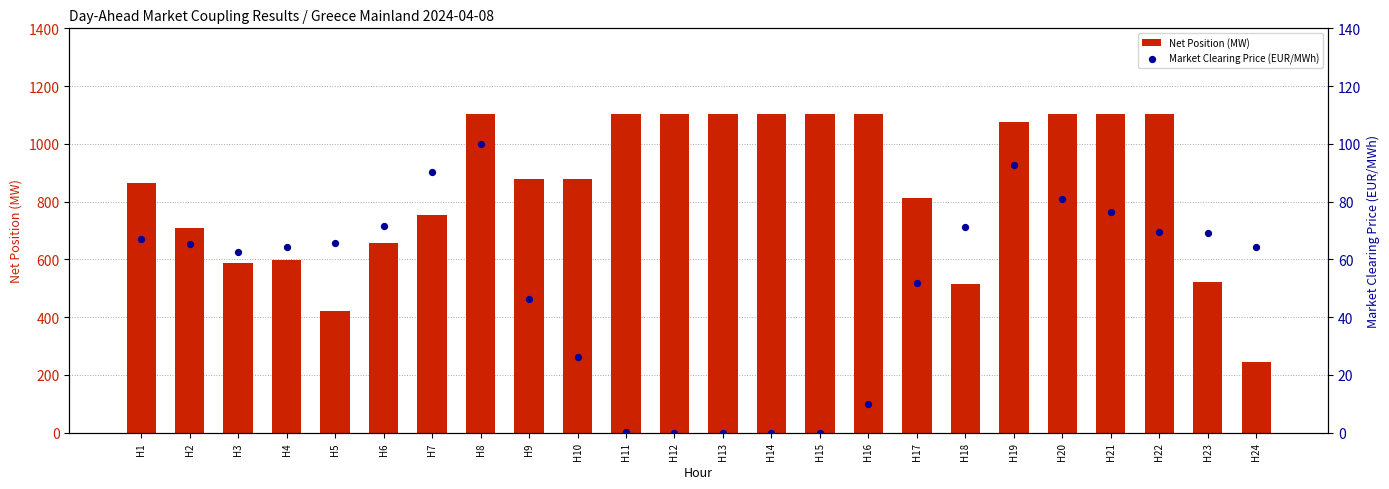

Which series reaches the maximum Y coordinate?

Net Position (MW)